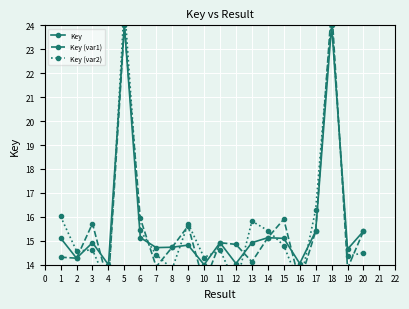

What is the difference between the maximum and minimum values in the Key (var2) series?

11.8